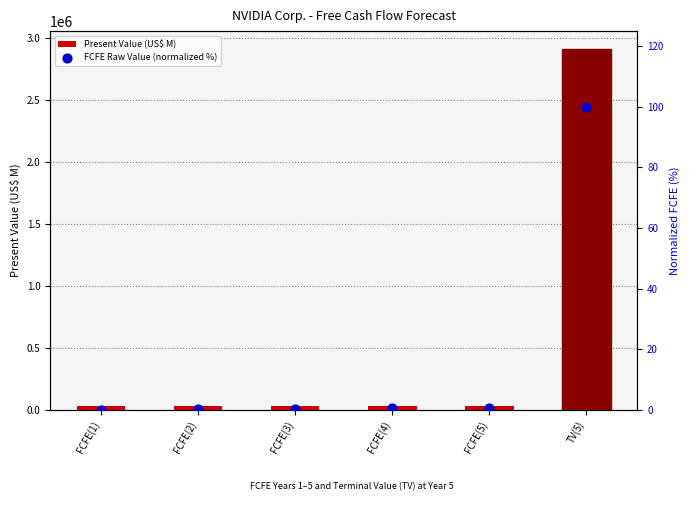

Which series contains the lowest Y value?

FCFE Raw Value (normalized %)